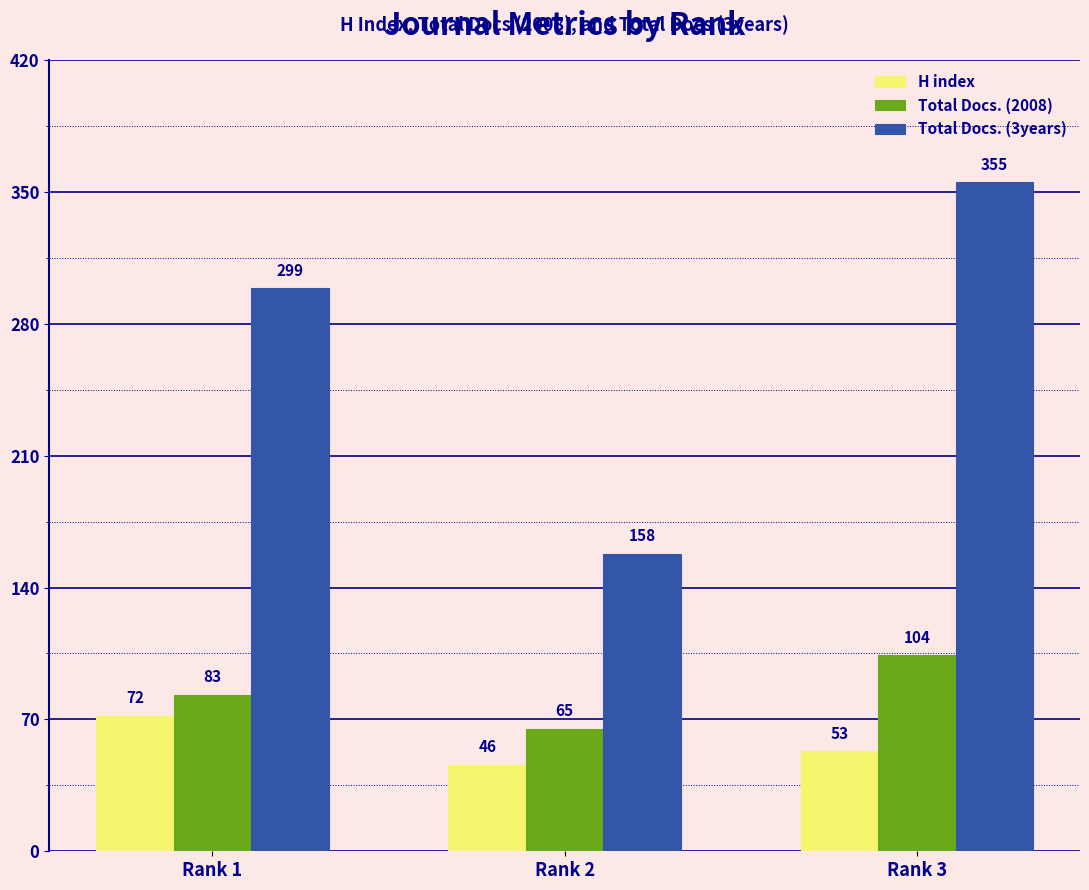

How many data points does each series have?

3